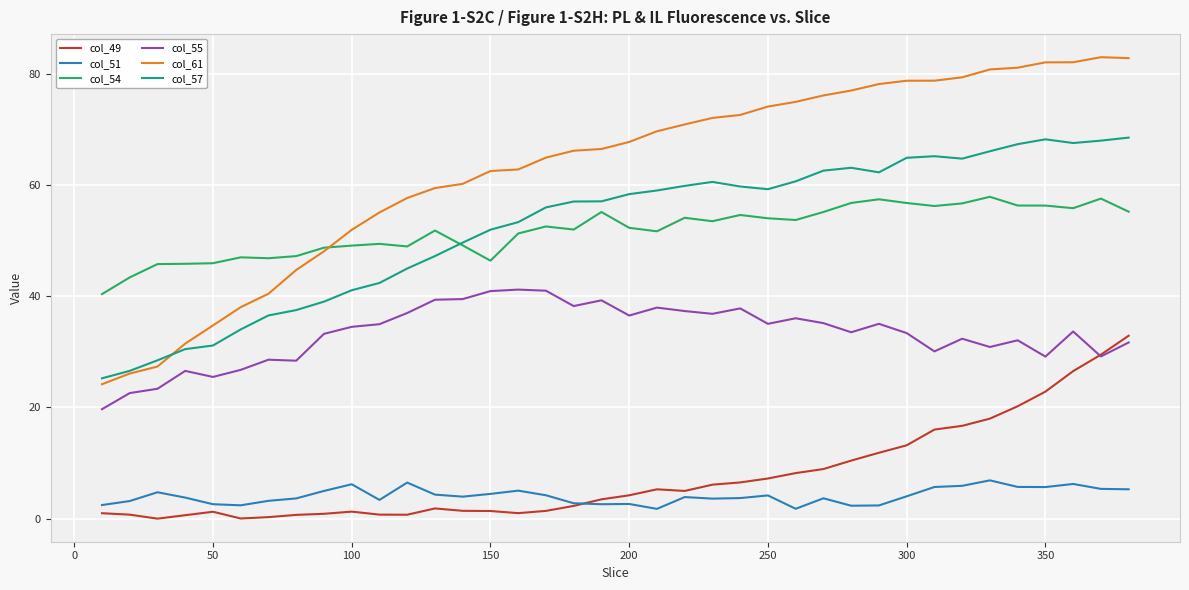

Which series has the widest spread of values?

col_61